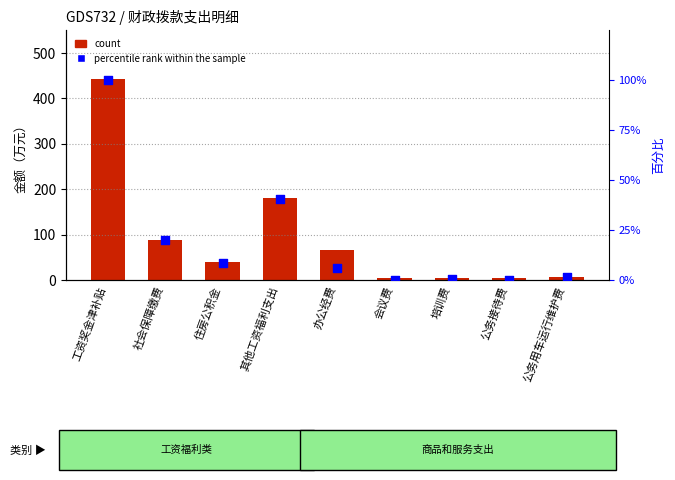

At which category is the sum across all series the highest?

工资奖金津补贴